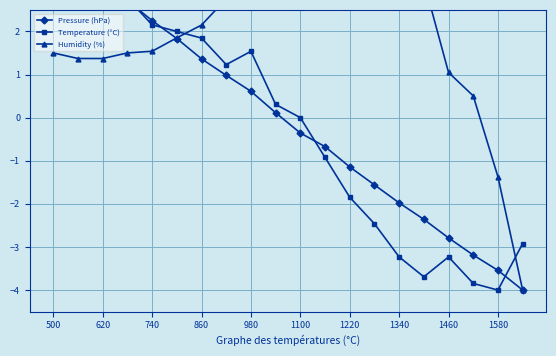

How many values in the Pressure (hPa) series exceed 0?

10